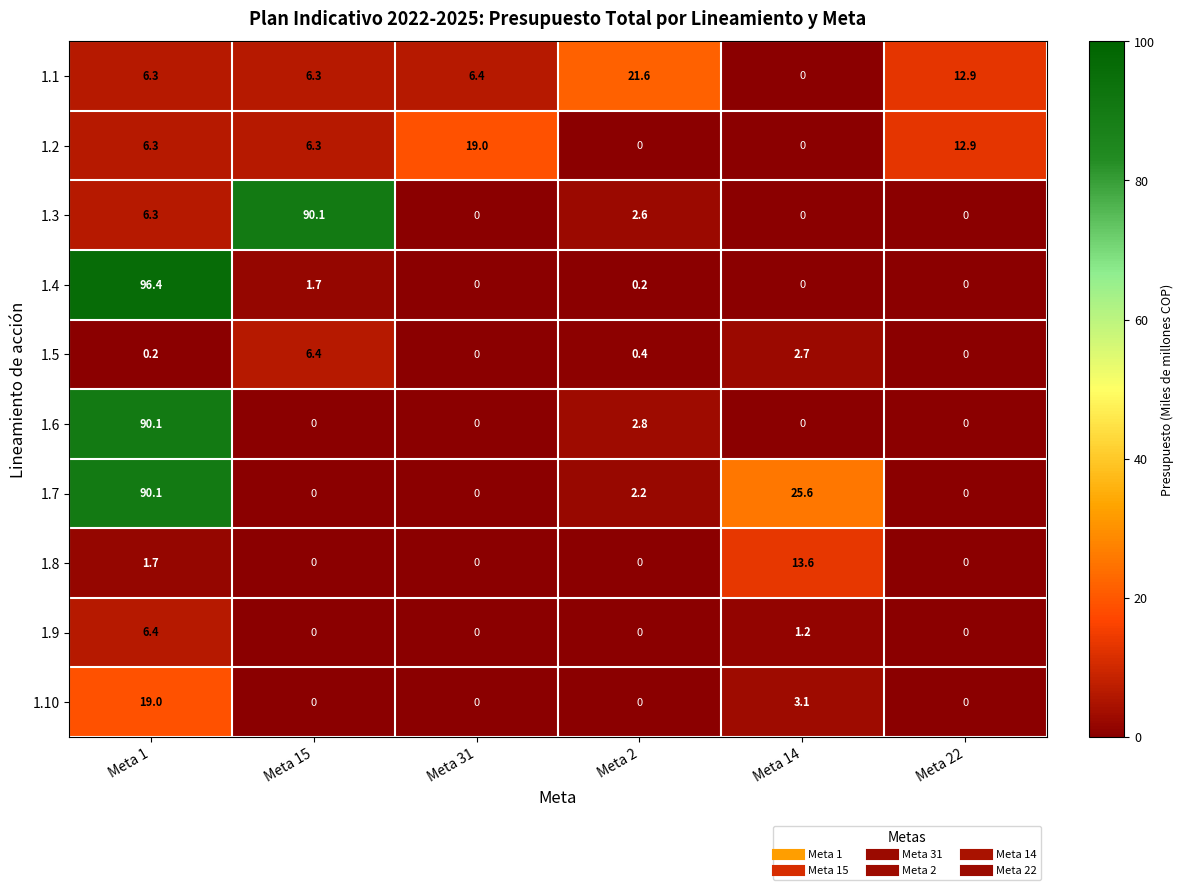

Count the number of categories in the chart.

6